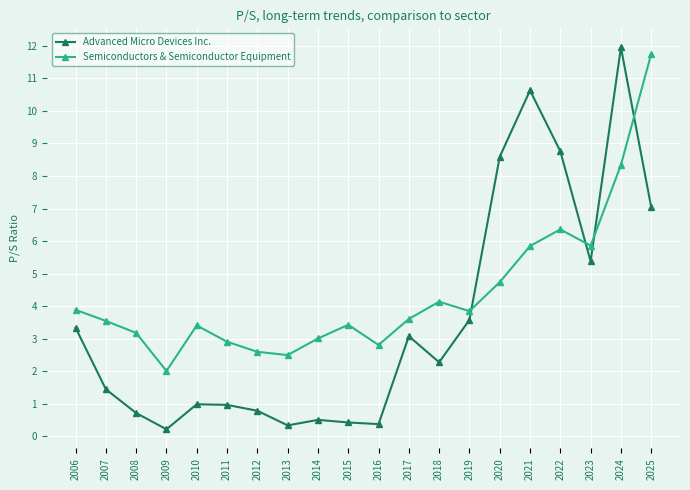

At 2011, list the series in order from smallest to largest.

Advanced Micro Devices Inc., Semiconductors & Semiconductor Equipment